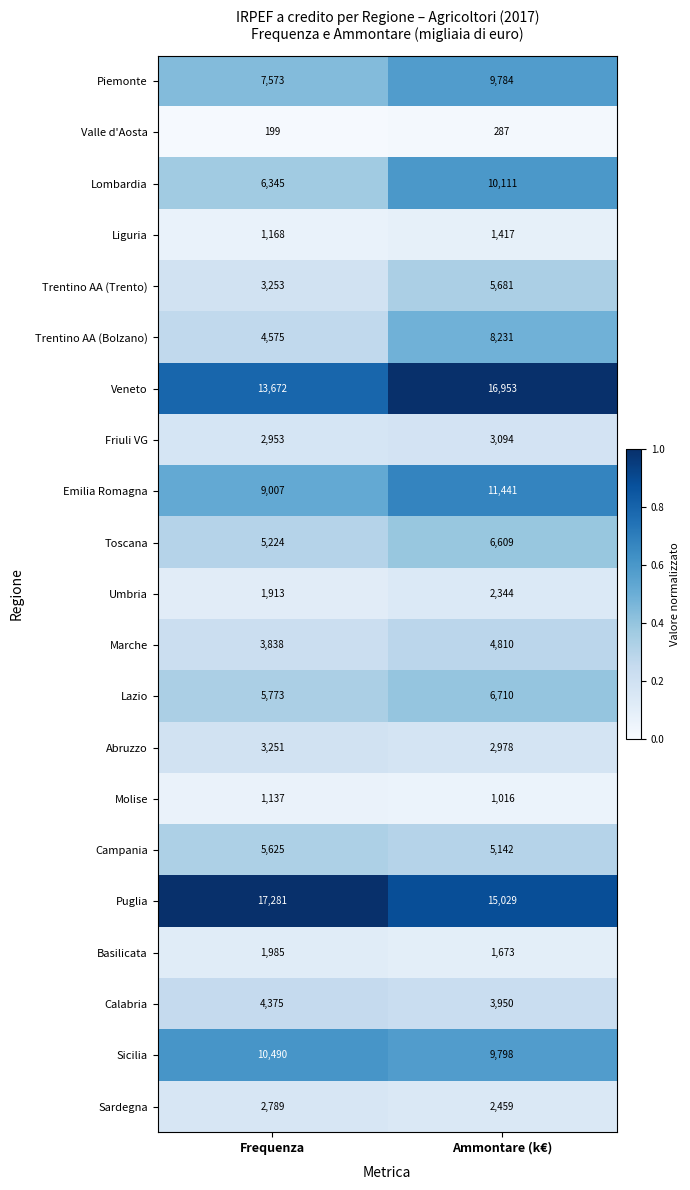

Which series has the widest spread of values?

Lombardia